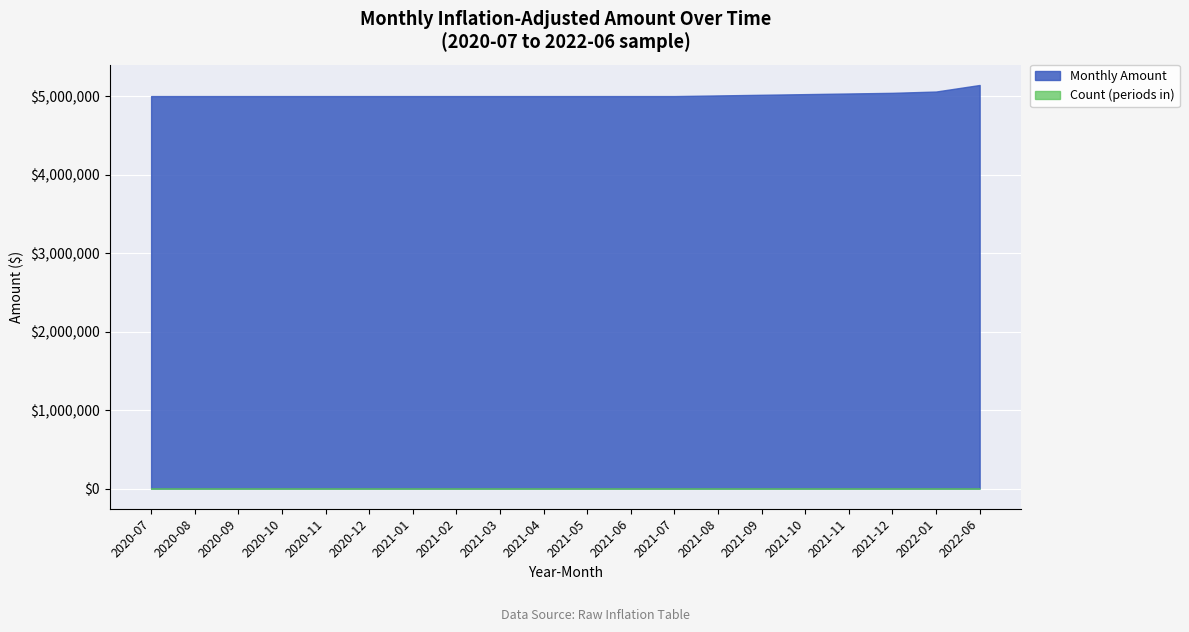

What are all the series names shown in the legend?

Monthly Amount, Count